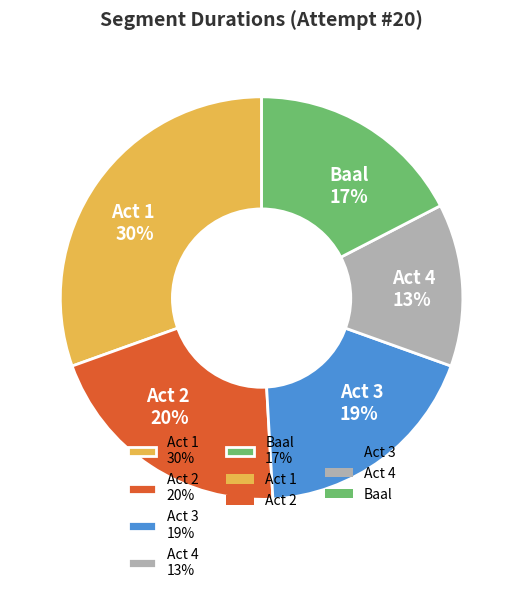

True or false: Act 1 accounts for 43% of the total.

False